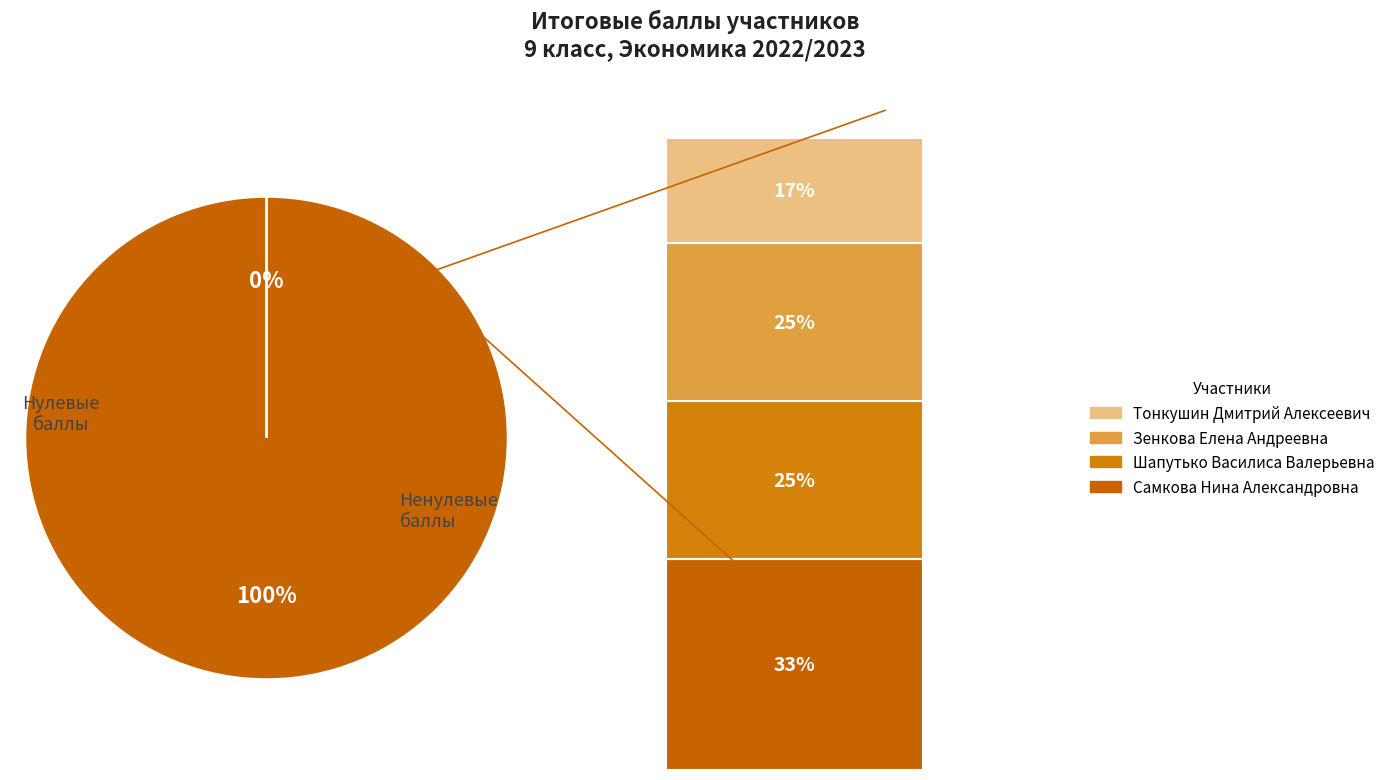

True or false: Тонкушин Дмитрий Алексеевич accounts for 5% of the total.

False